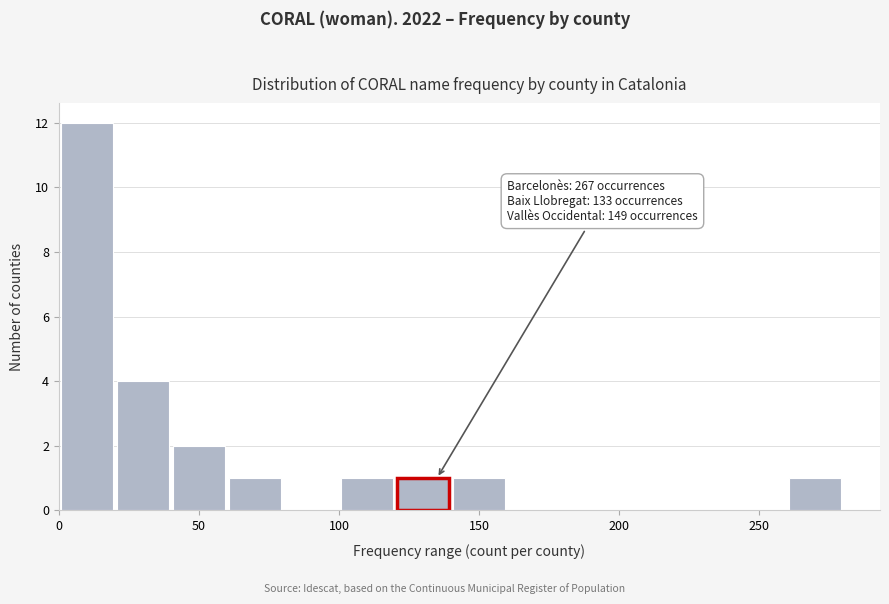

Over which range of the x-axis is the bar tallest?

0 to 20